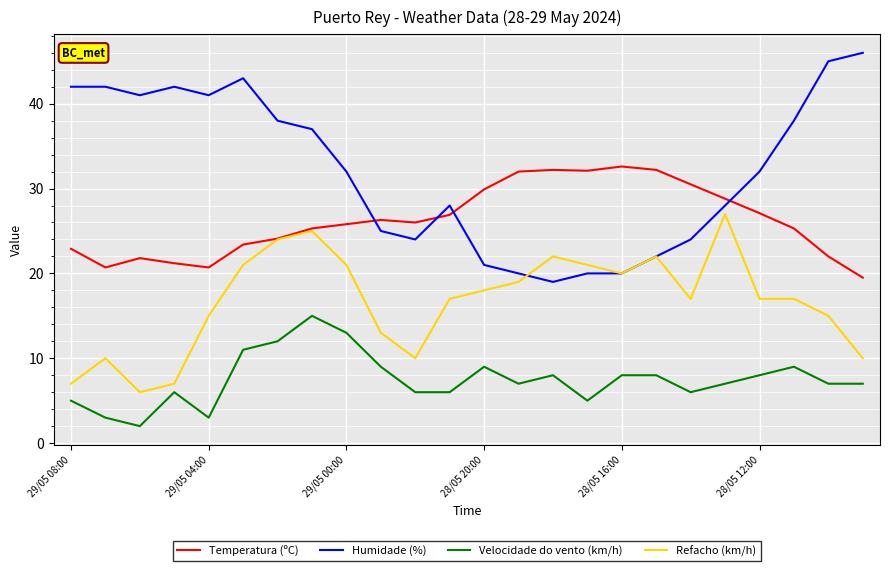

True or false: Refacho (km/h) and Velocidade do vento (km/h) intersect in this chart.

False